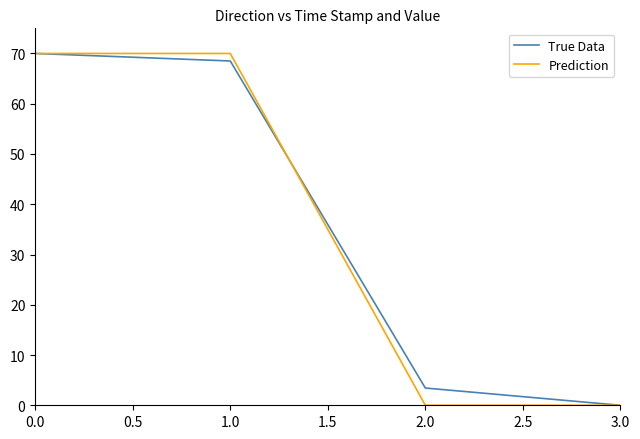

How many values in the Prediction series are below 70?

2